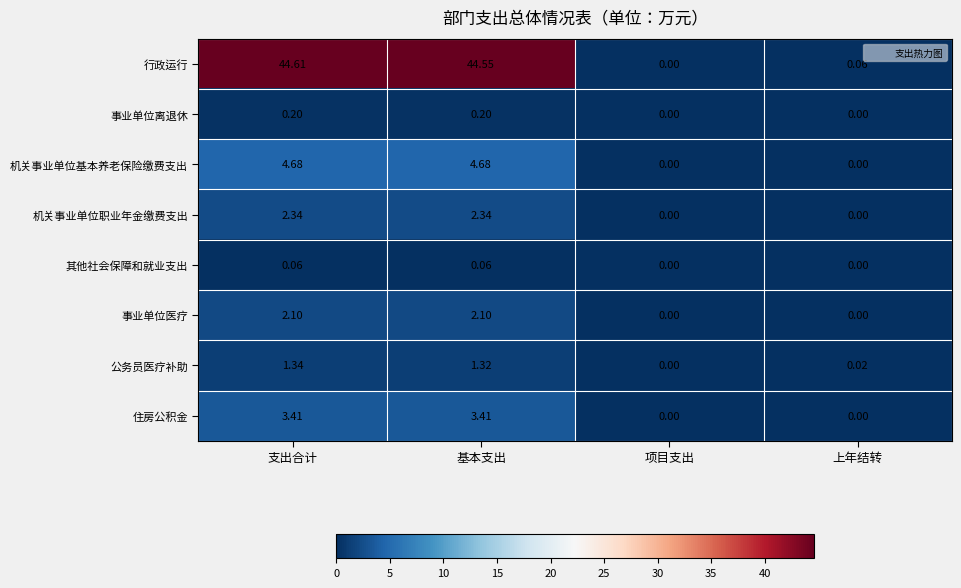

Which series has the widest spread of values?

行政运行